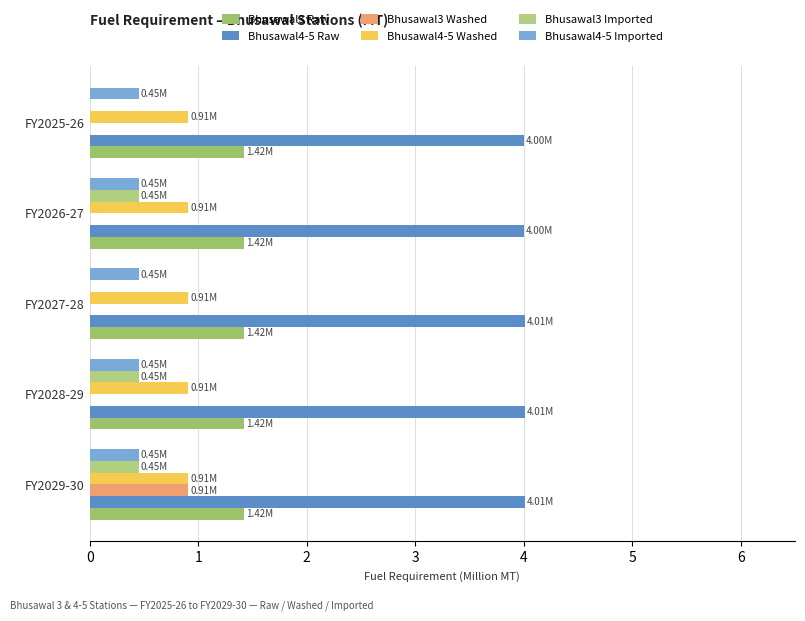

Count the number of data series in this chart.

6